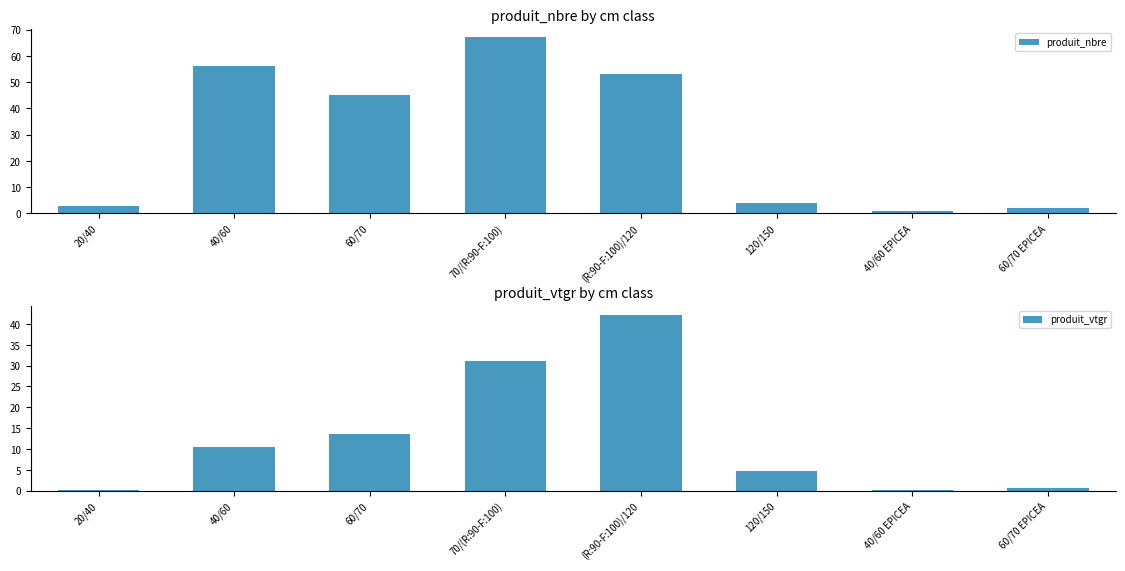

What is the minimum value shown in the chart?

0.1